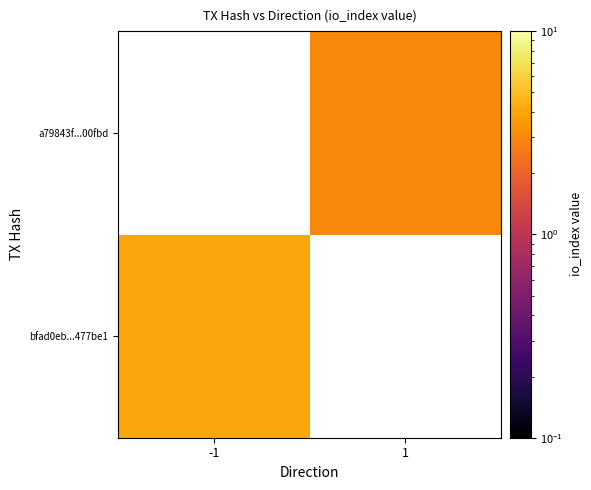

Rank the series by their maximum value, from highest to lowest.

bfad0eb...477be1, a79843f...00fbd